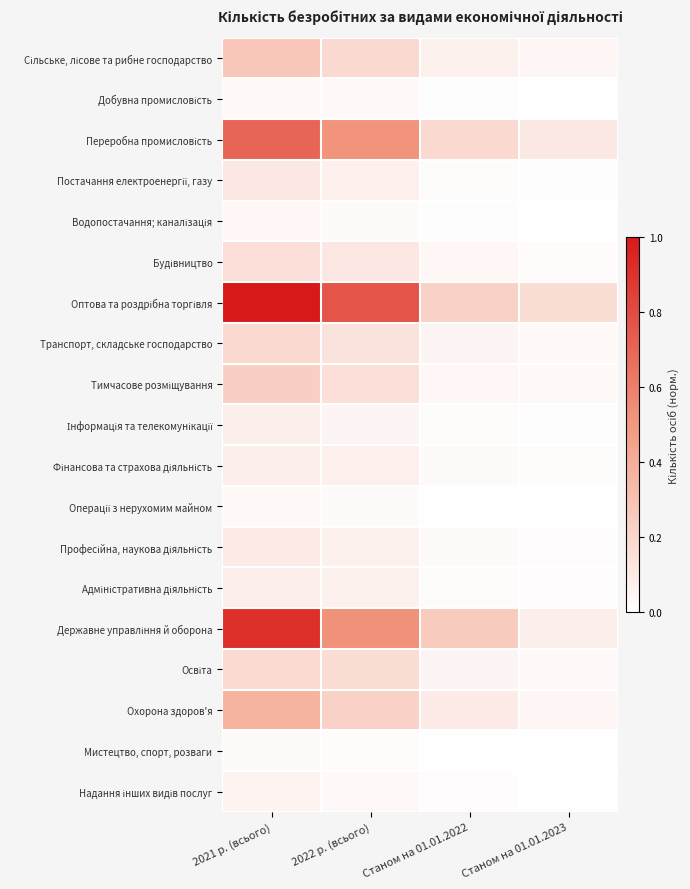

What is the maximum value shown in the chart?

1.0